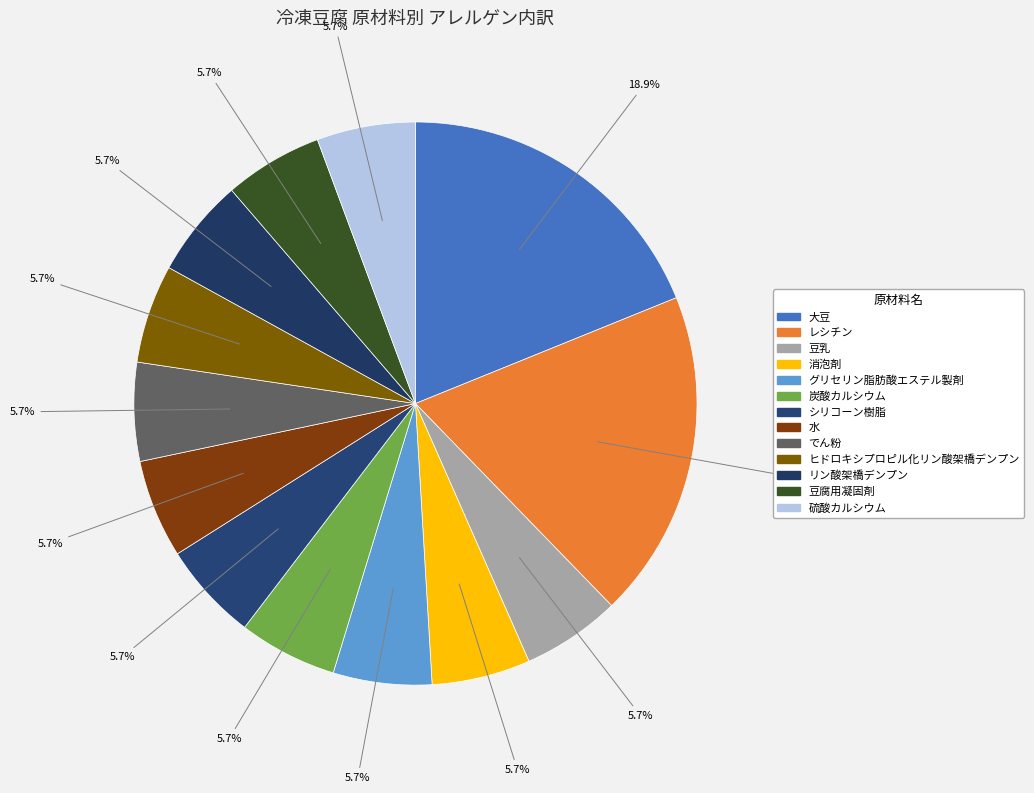

Does 豆腐用凝固剤 account for over 50% of the chart?

No